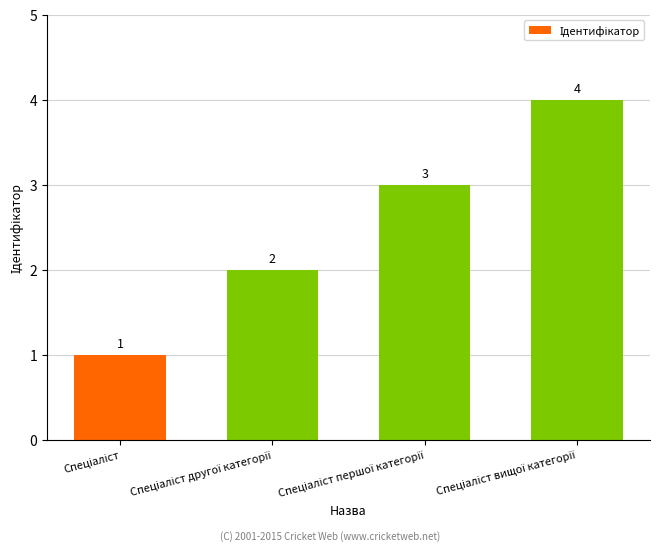

What is the greatest value displayed?

4